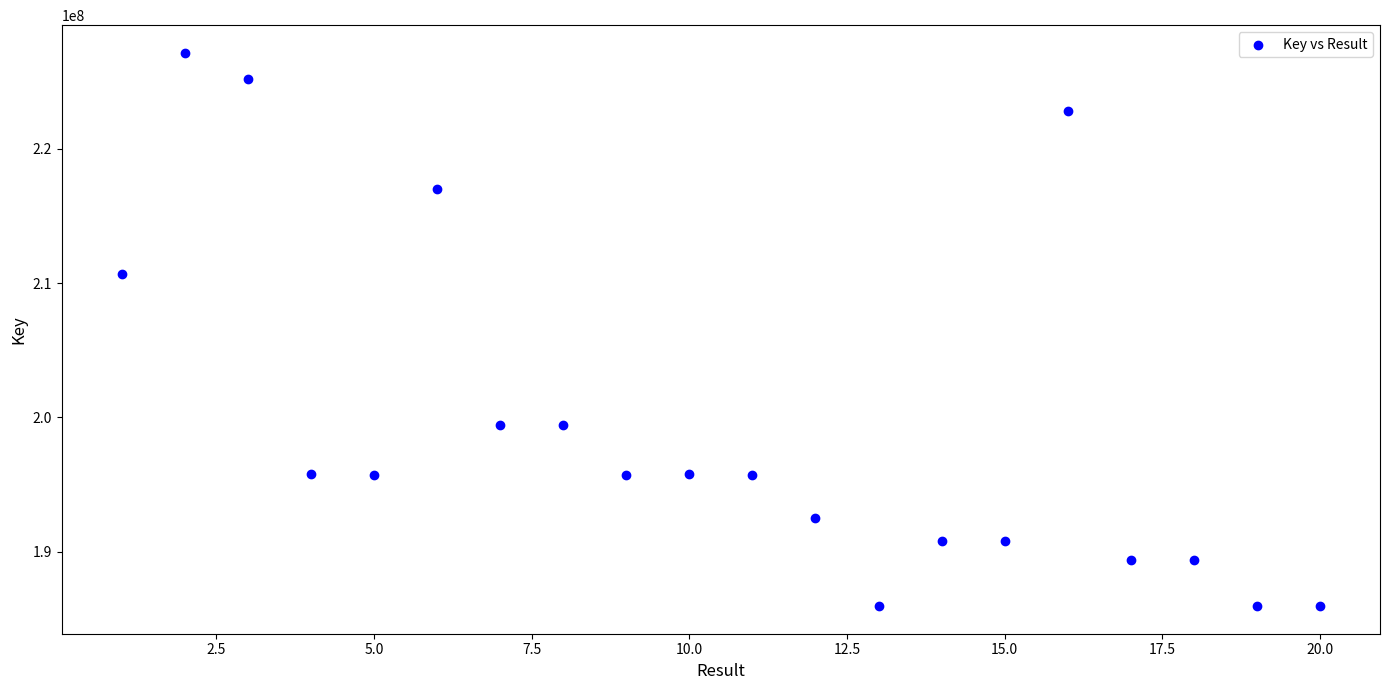

What Y value in the scatter plot is closest to 206548291?

210654792